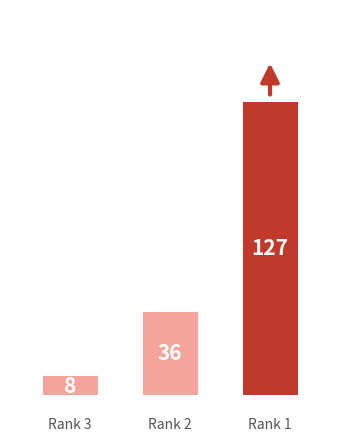

Reading left to right, what are all the values shown in this chart?

Rank 3=8	Rank 2=36	Rank 1=127